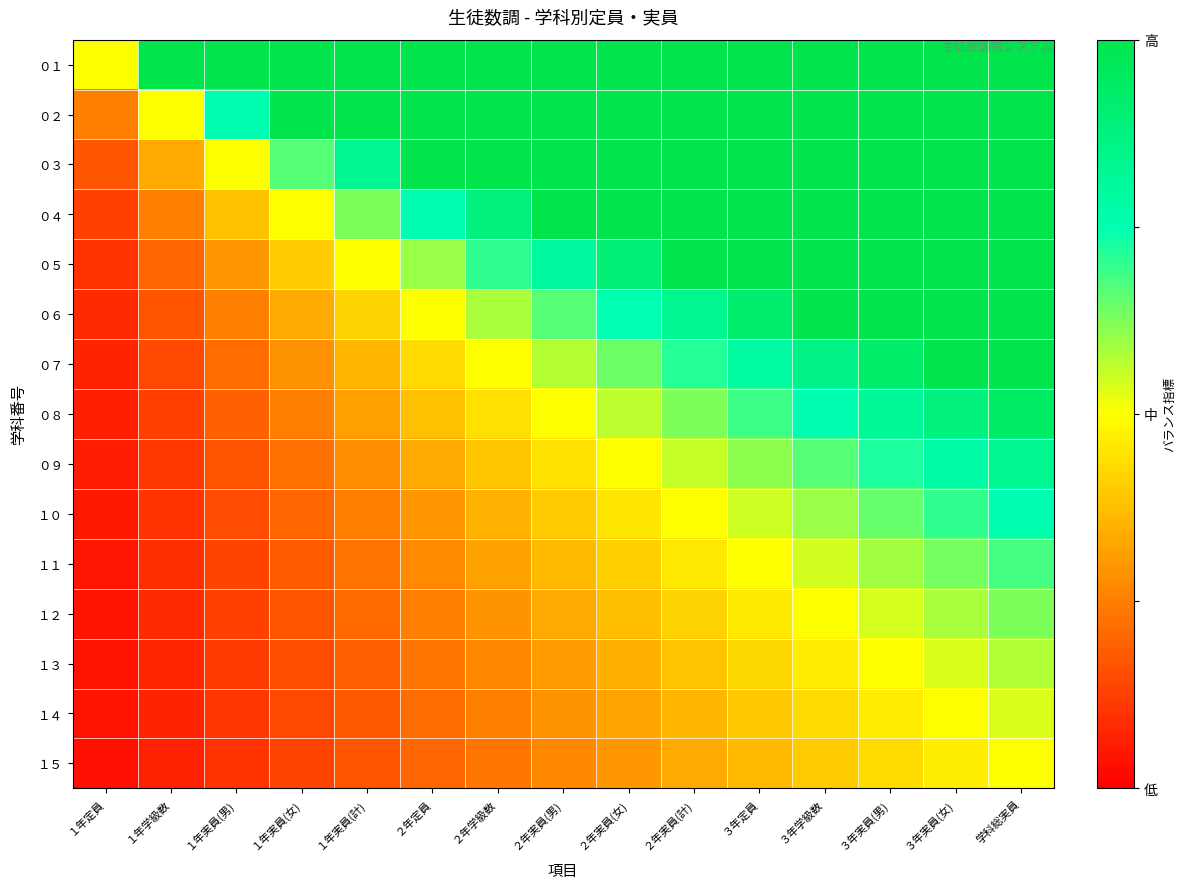

Which label corresponds to the smallest value in the chart?

１年定員